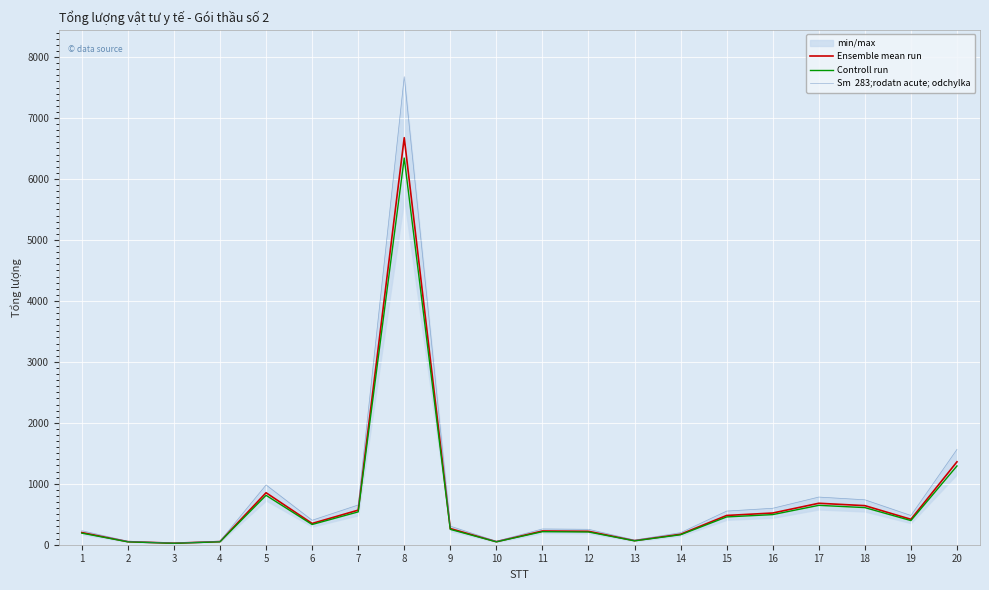

The Controll run series shows 494.0 at 16. True or false?

True